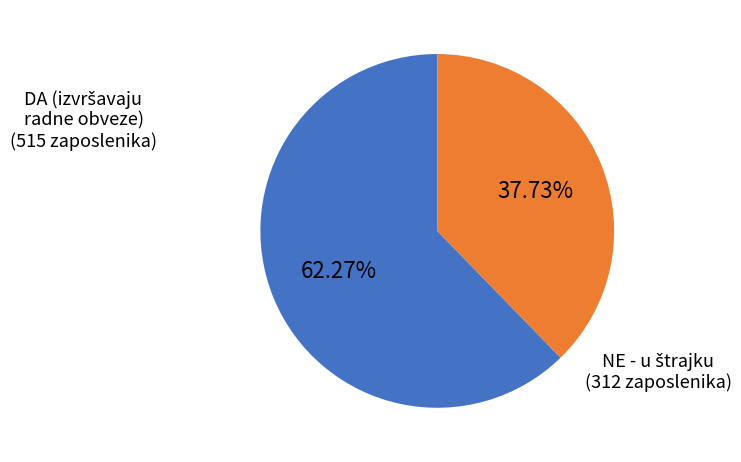

Is there a majority slice in this chart?

Yes